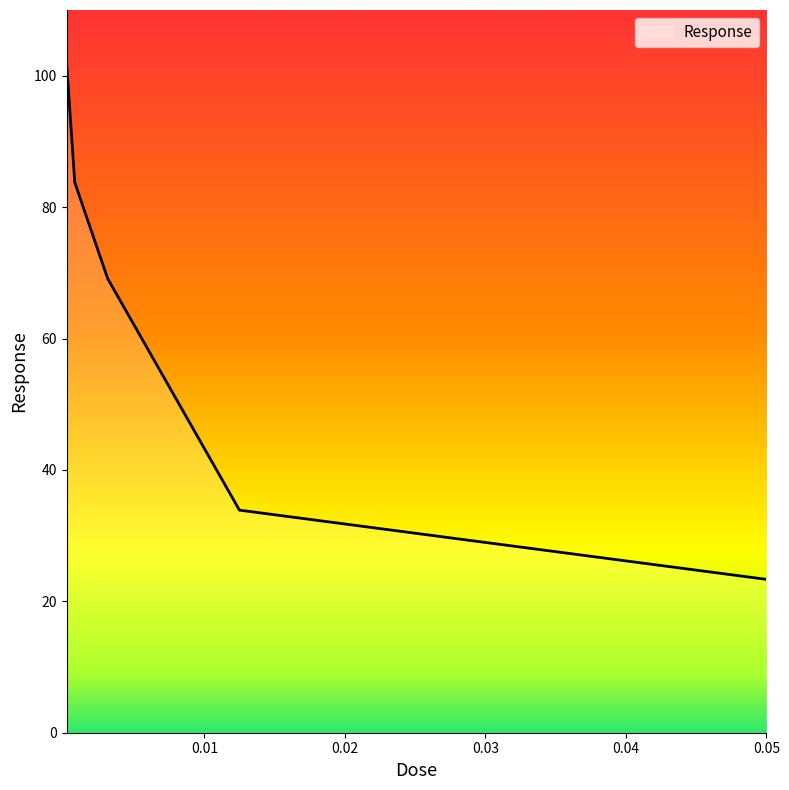

What is the average value?

62.4